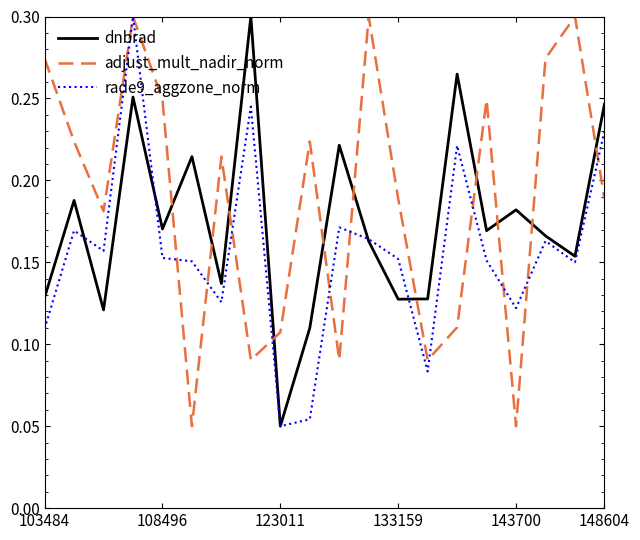

List the series in order of their overall mean, highest first.

adjust_mult_nadir_norm, dnbrad, rade9_aggzone_norm